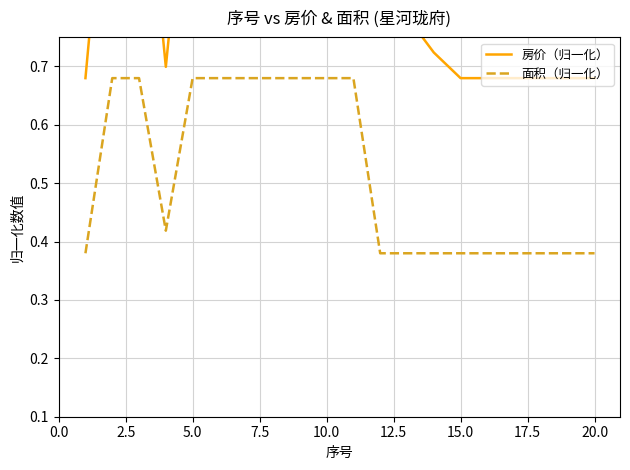

The value of 面积（归一化） at 10.0 is 0.2. True or false?

False